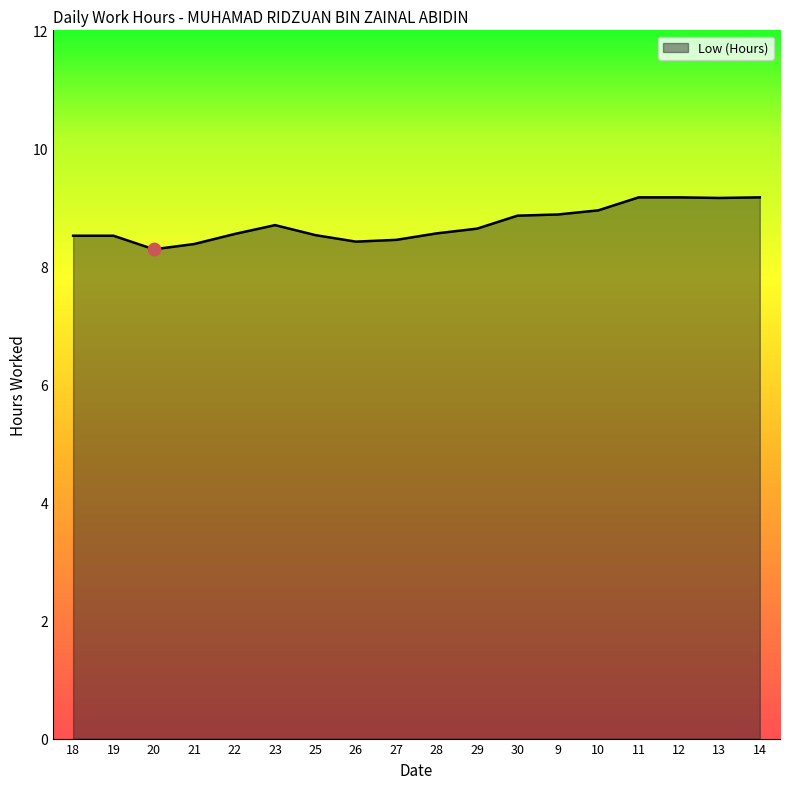

What is the ratio of the value at 19 to the value at 25?

1.0